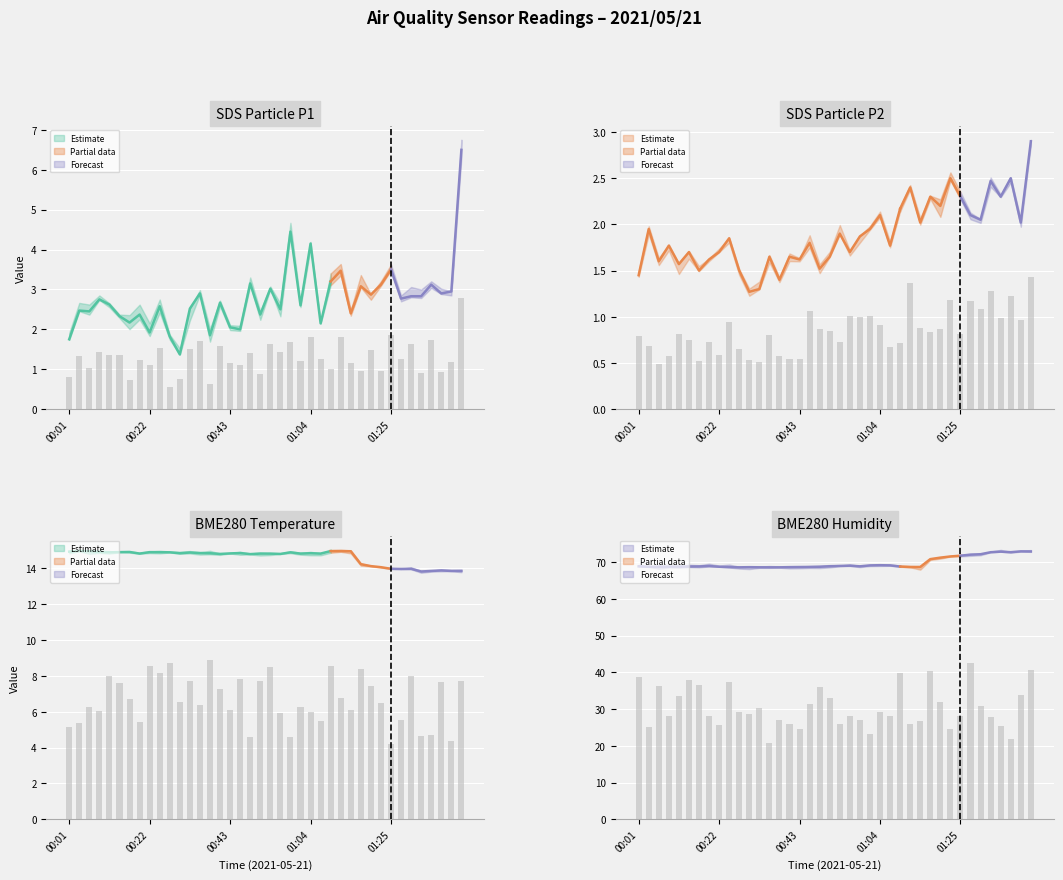

What is the spread (max minus min) of values at 01:25?

69.5